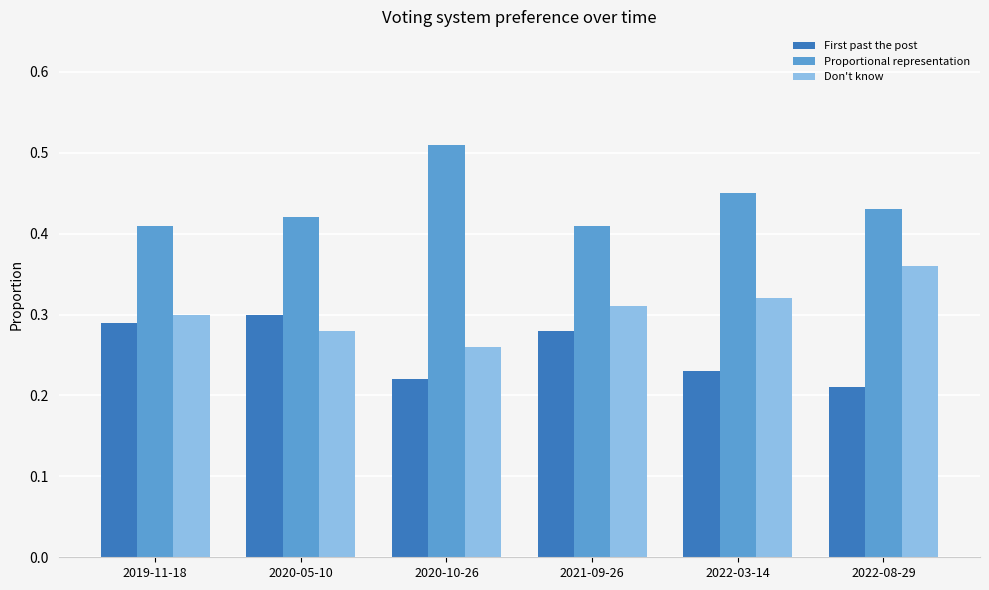

At which label is Don't know closest to 0?

2020-10-26